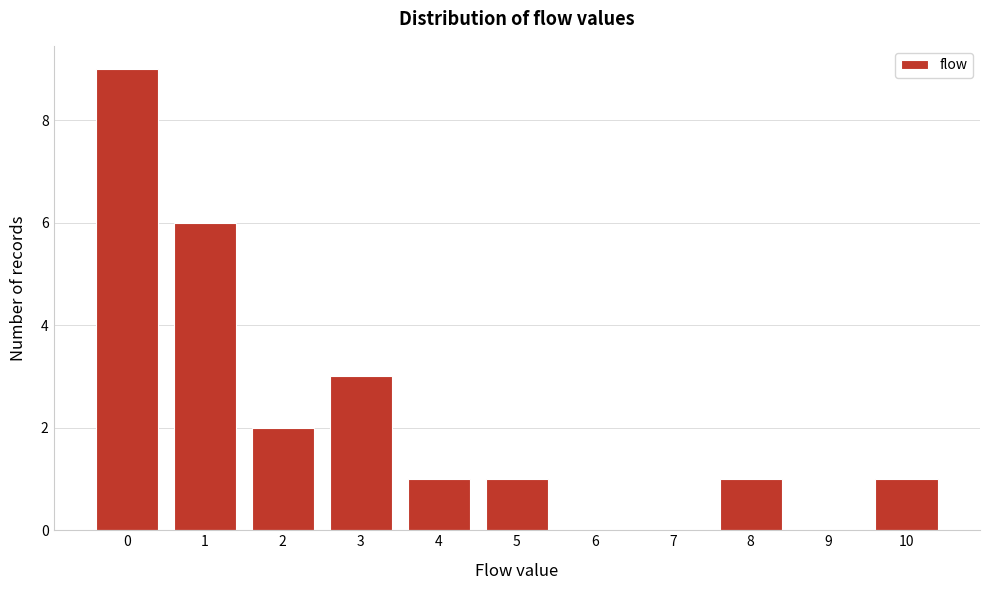

Reading left to right, list all the values displayed in this chart.

0=9	1=6	2=2	3=3	4=1	5=1	6=0	7=0	8=1	9=0	10=1